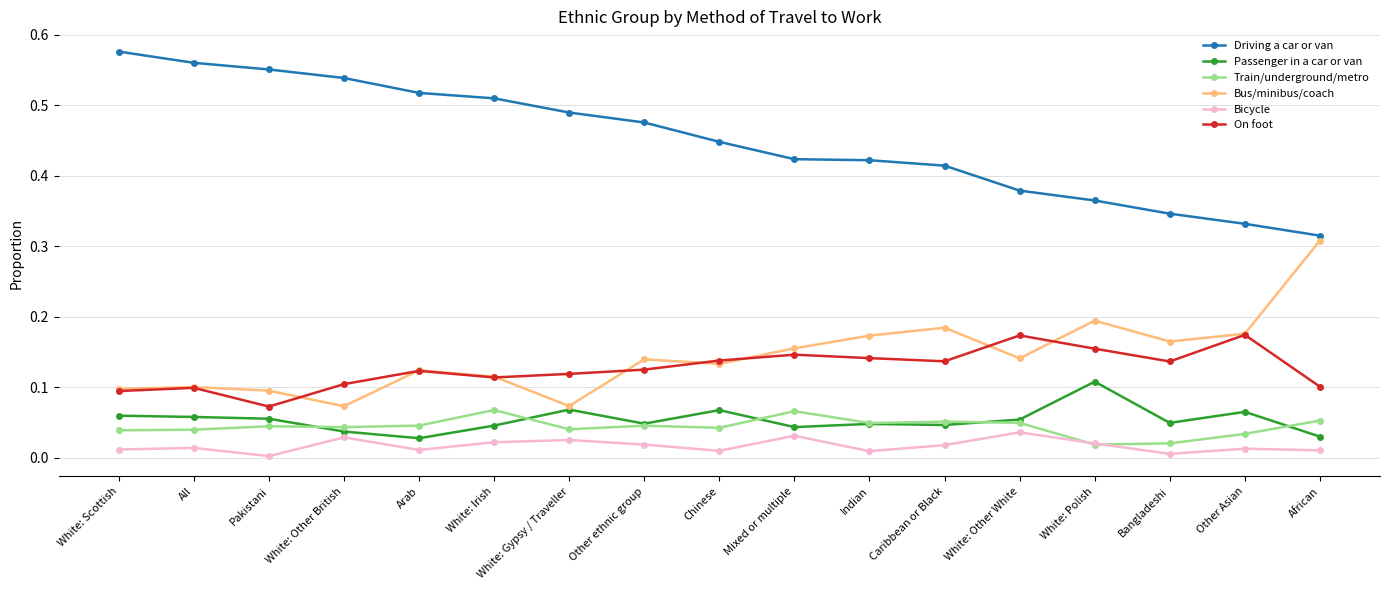

At which category does the chart reach its peak across all series?

White: Scottish